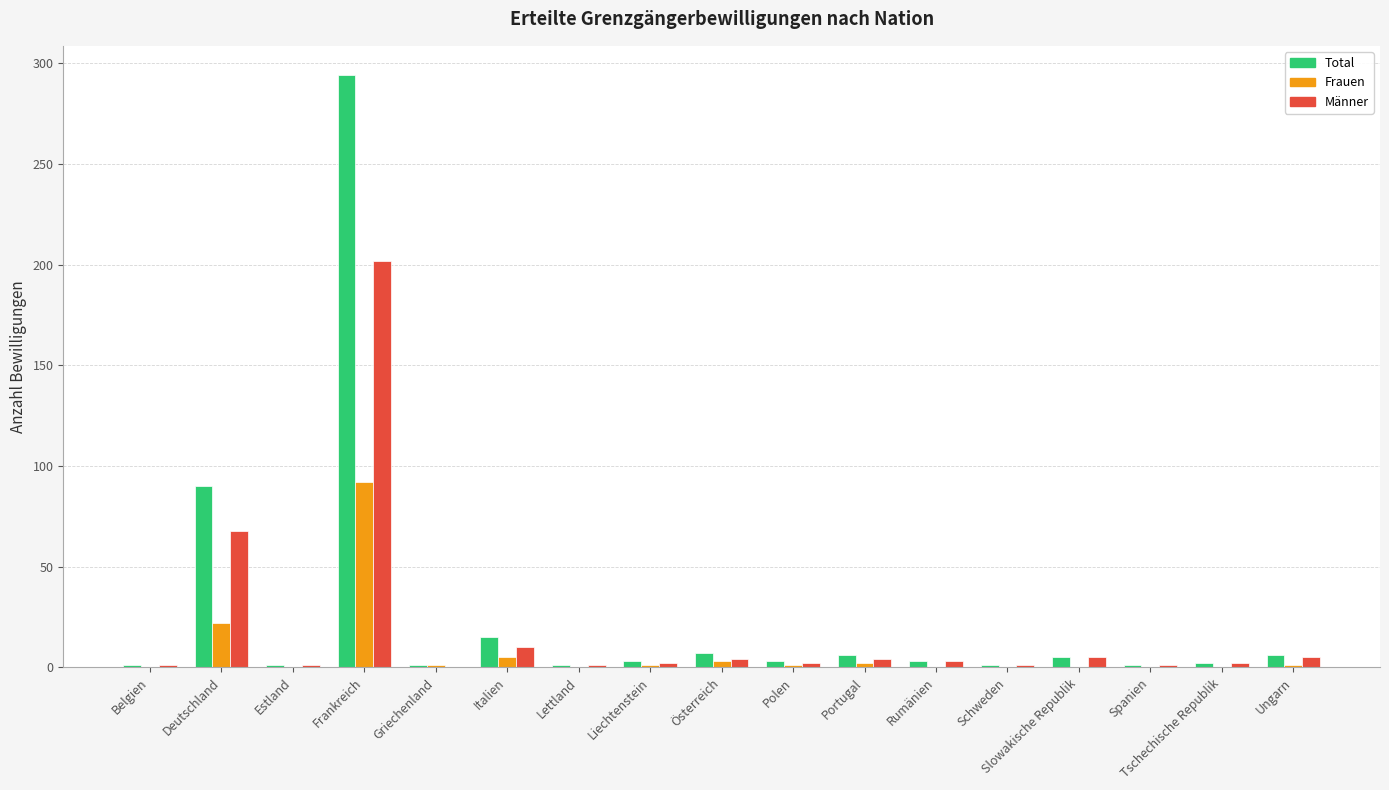

What is the sum of all Total values?

440